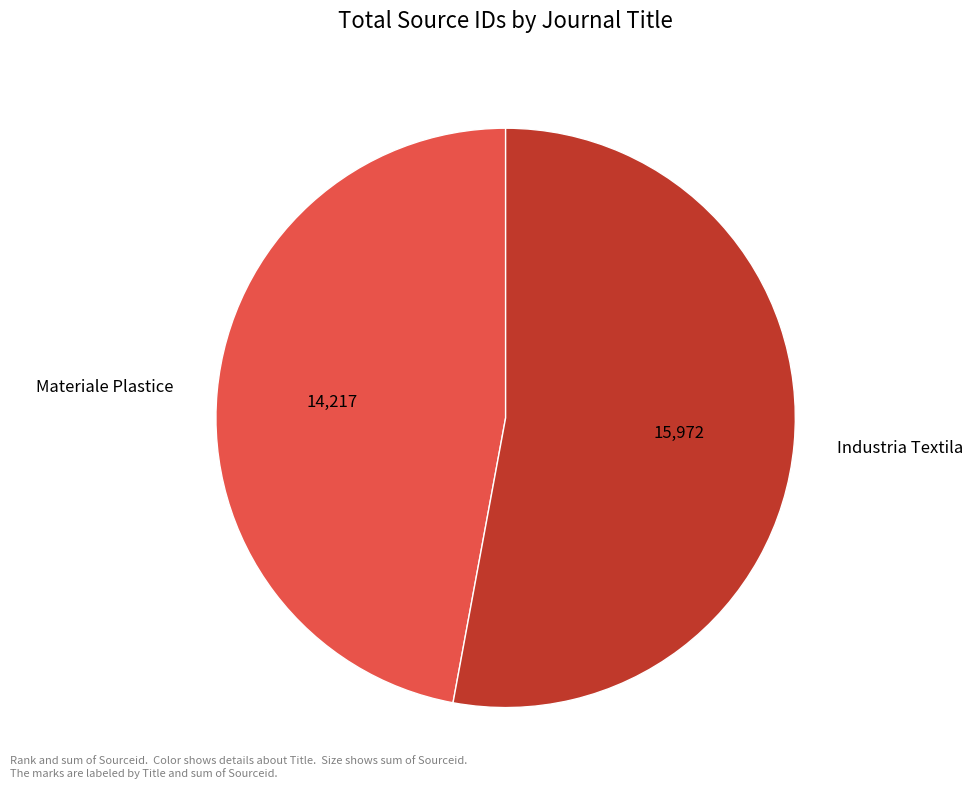

Which has a higher value, Industria Textila or Materiale Plastice?

Industria Textila